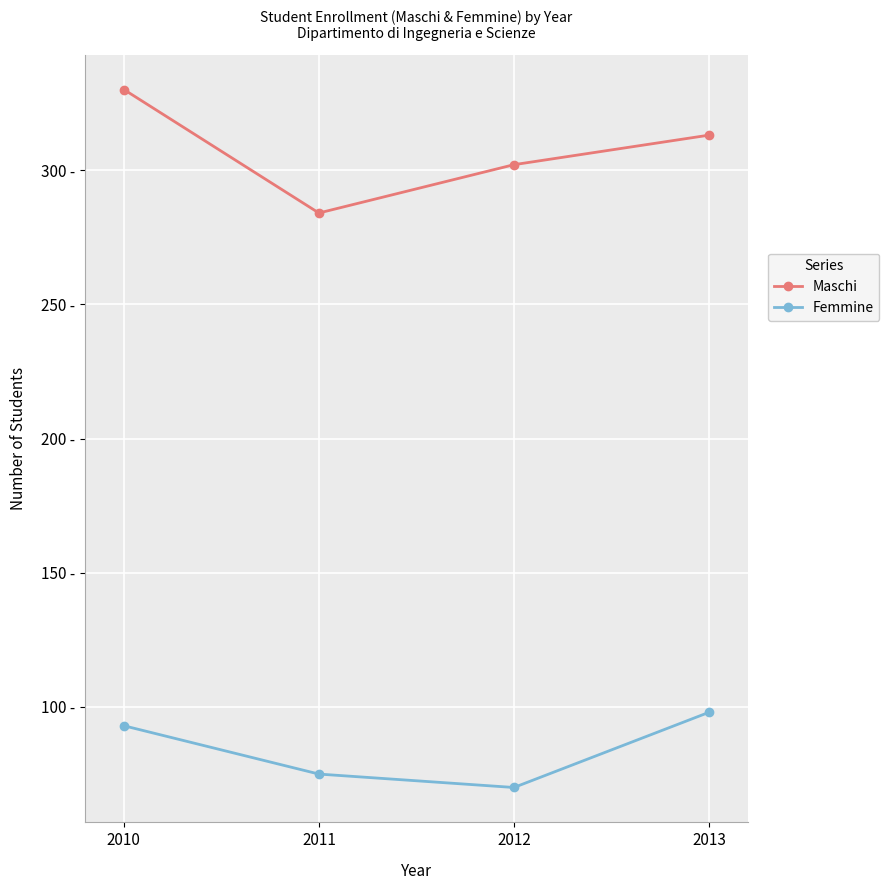

True or false: Femmine and Maschi cross at least once.

False